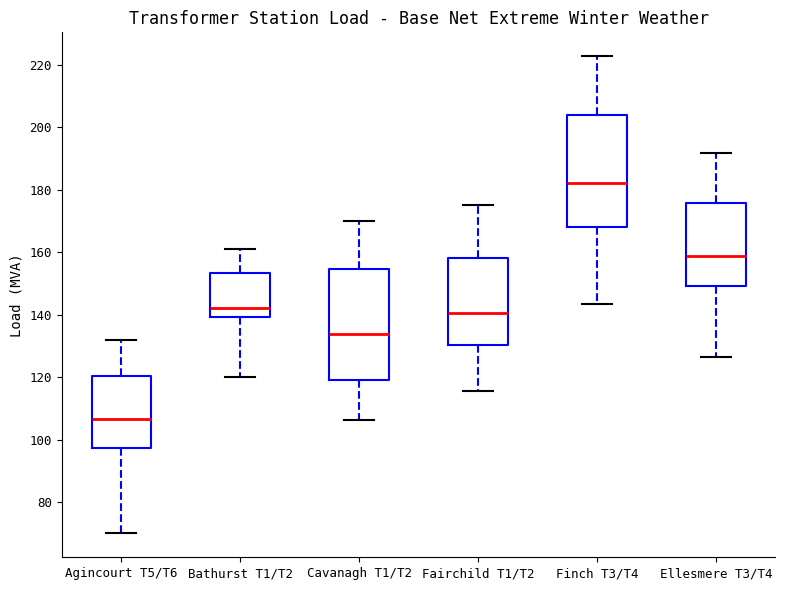

Which box has the highest median line?

Finch T3/T4